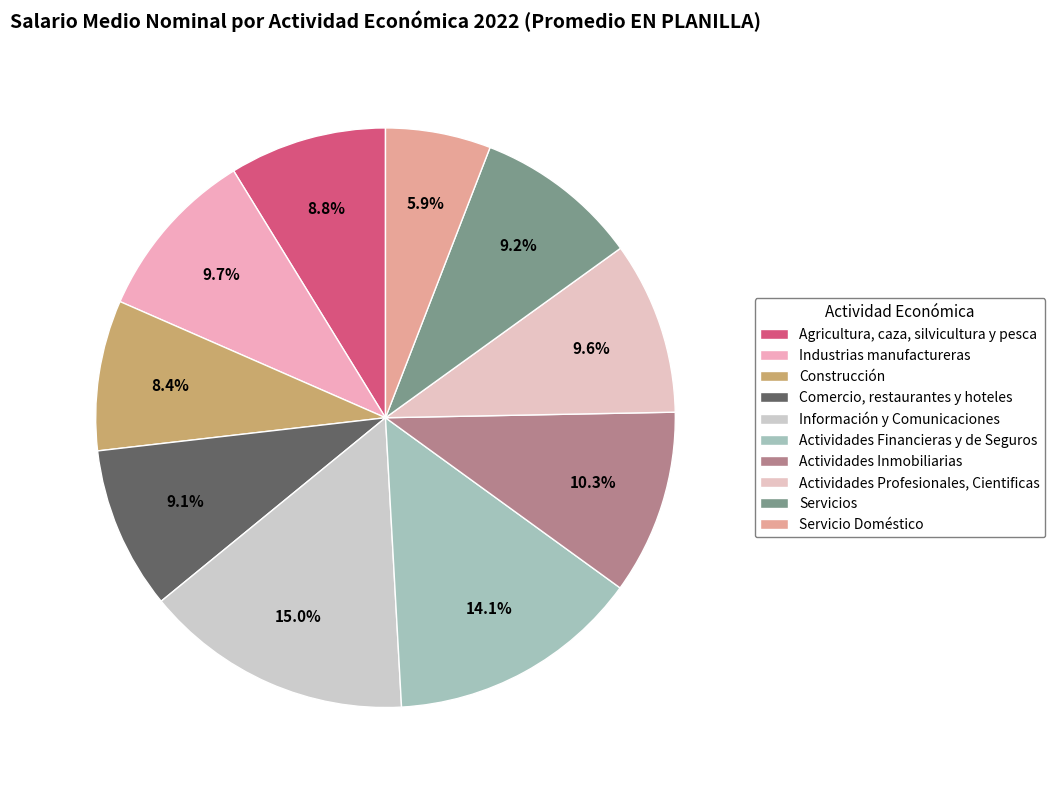

Is Agricultura, caza, silvicultura y pesca the majority of the pie?

No